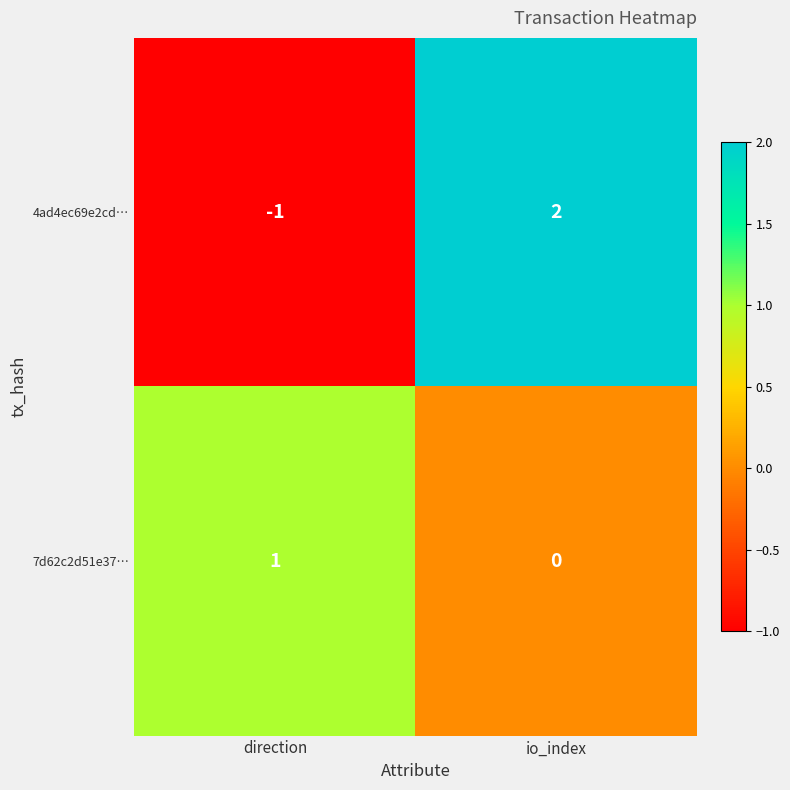

At which label is 7d62c2d51e37… closest to 0?

io_index